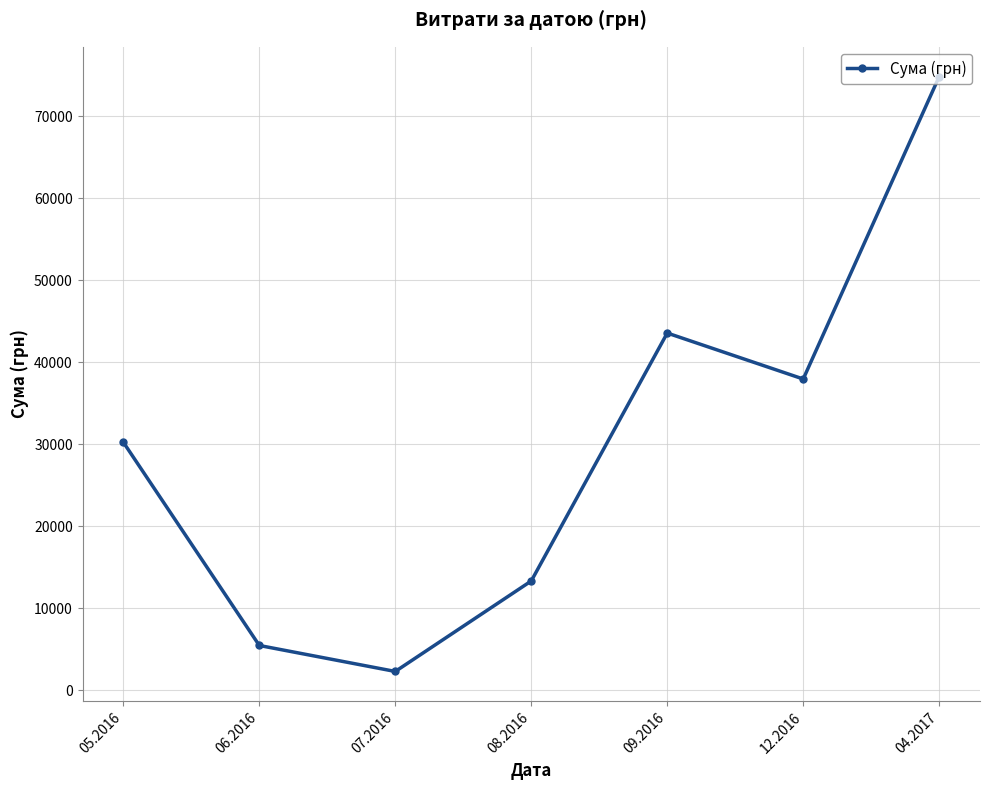

What is the change in value from 07.2016 to 12.2016?

+35646.2